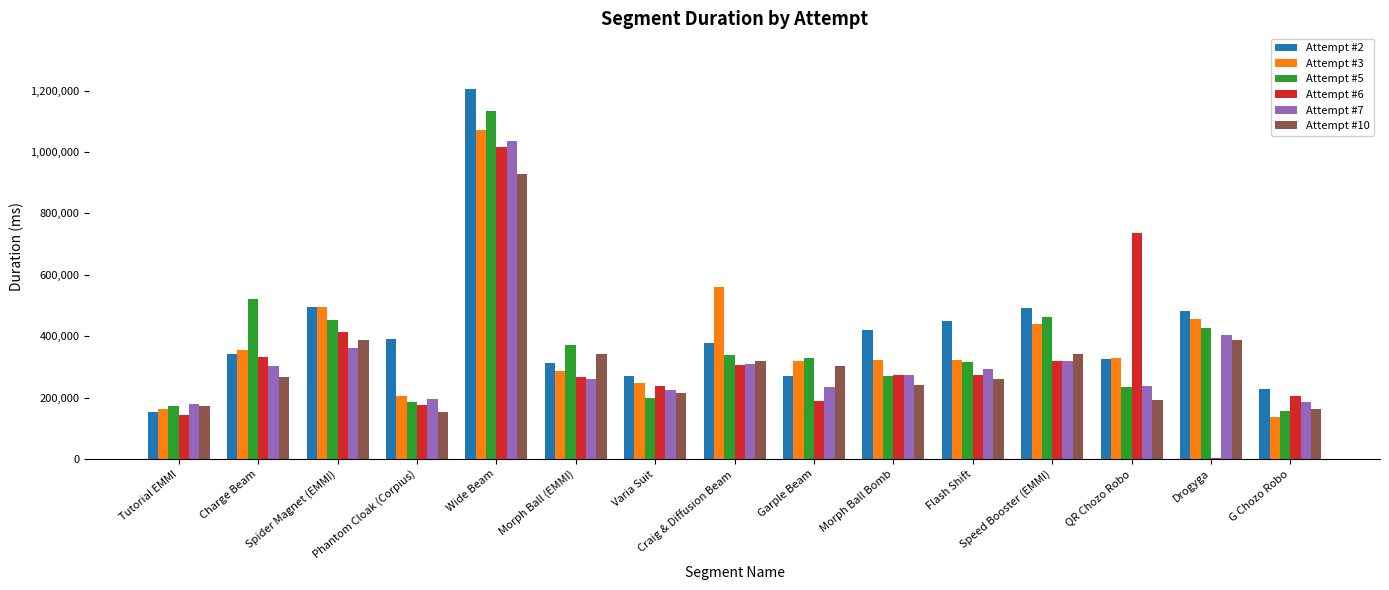

What is the maximum value shown in the chart?

1205796